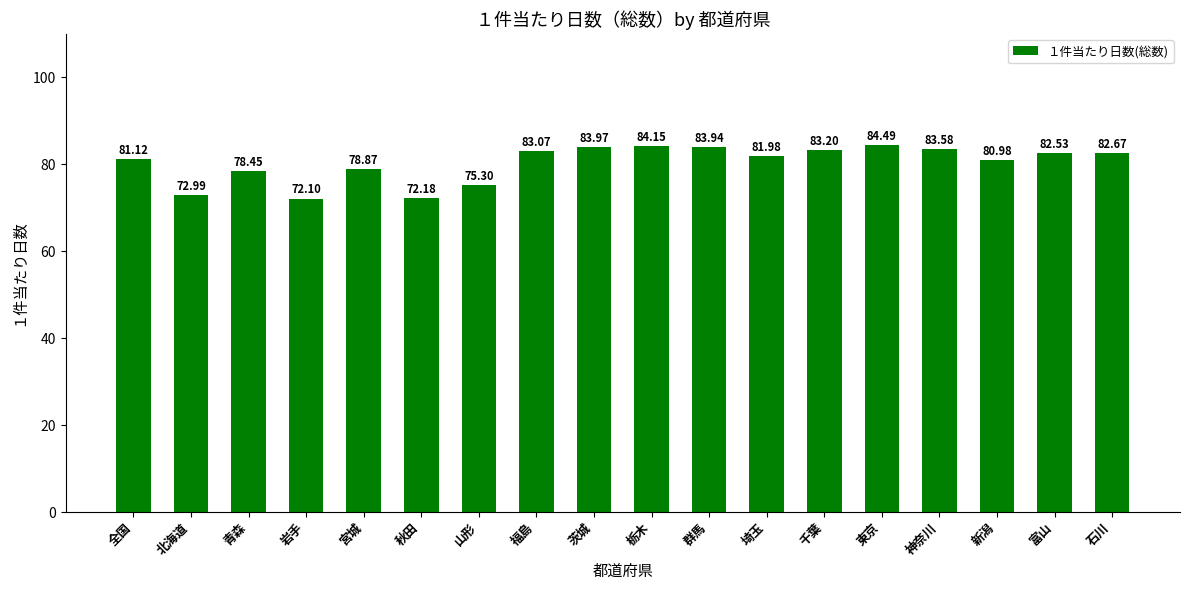

Reading left to right, extract all data points from this chart.

81.1	73.0	78.5	72.1	78.9	72.2	75.3	83.1	84.0	84.2	83.9	82.0	83.2	84.5	83.6	81.0	82.5	82.7